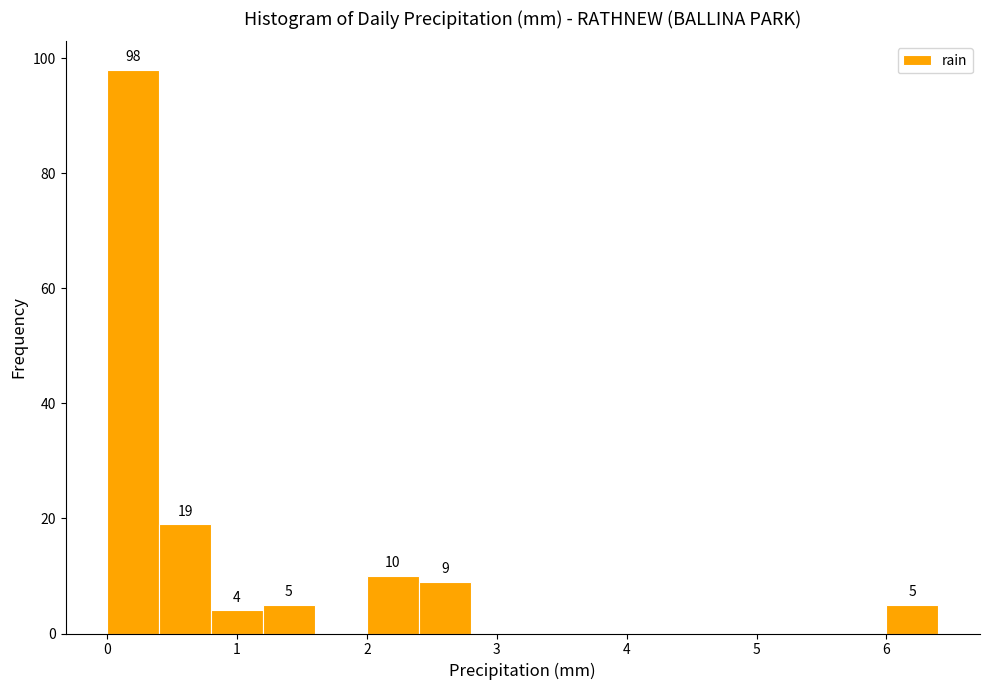

Which range on the x-axis has the tallest bar?

0.0 to 0.4